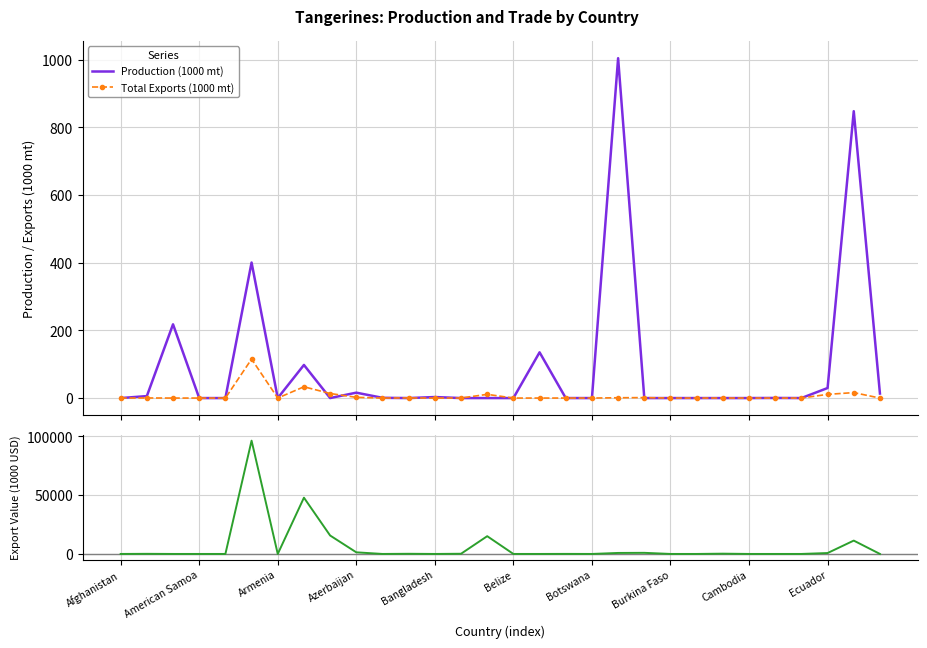

How many distinct data groups are displayed?

3